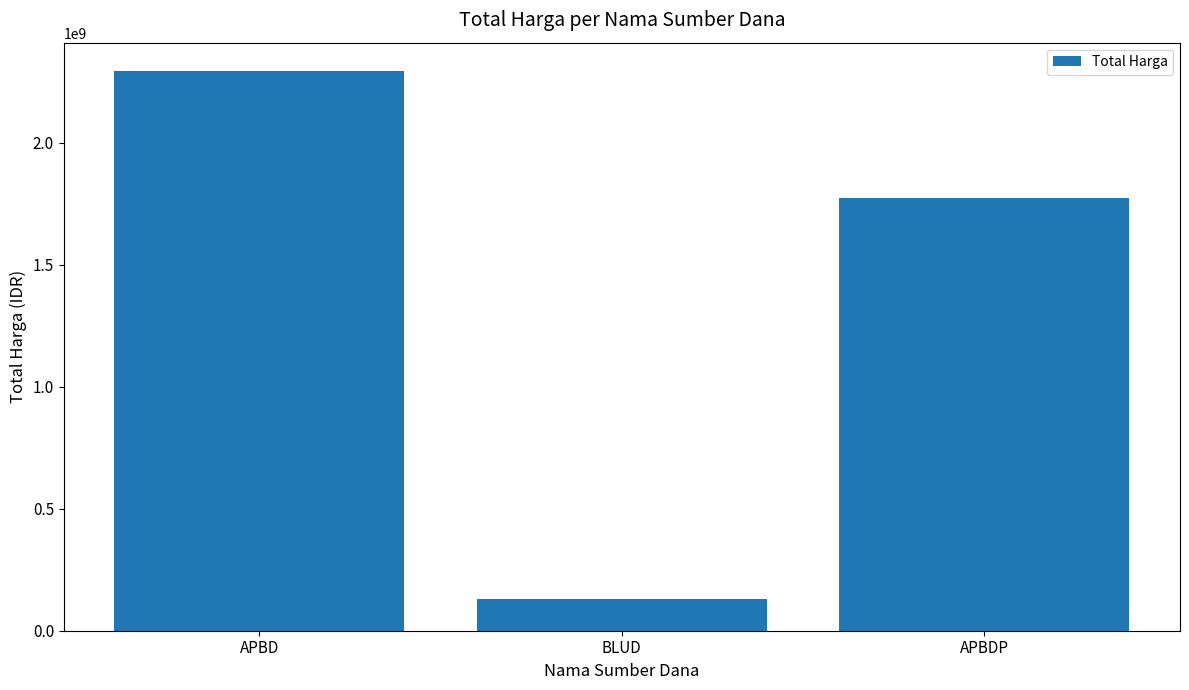

Which has a higher value, APBD or BLUD?

APBD